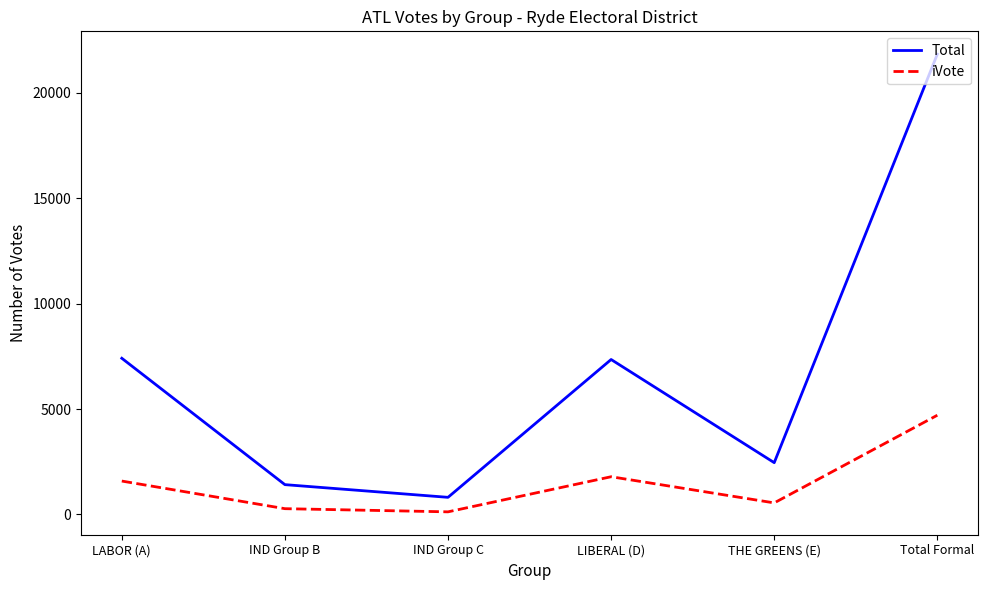

What is the difference between the Total values at Total Formal and LIBERAL (D)?

14478